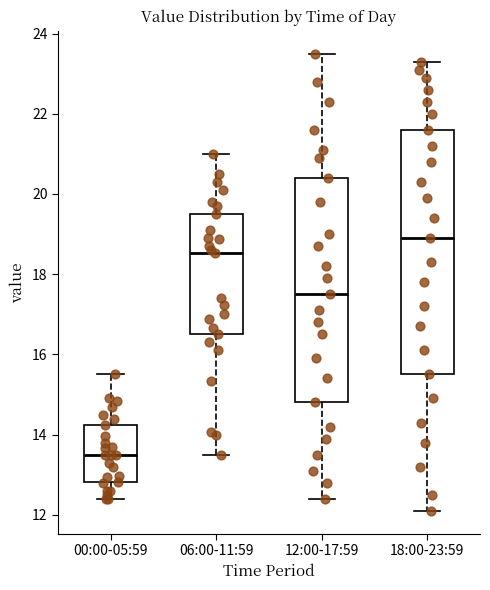

Which box has the highest median line?

18:00-23:59